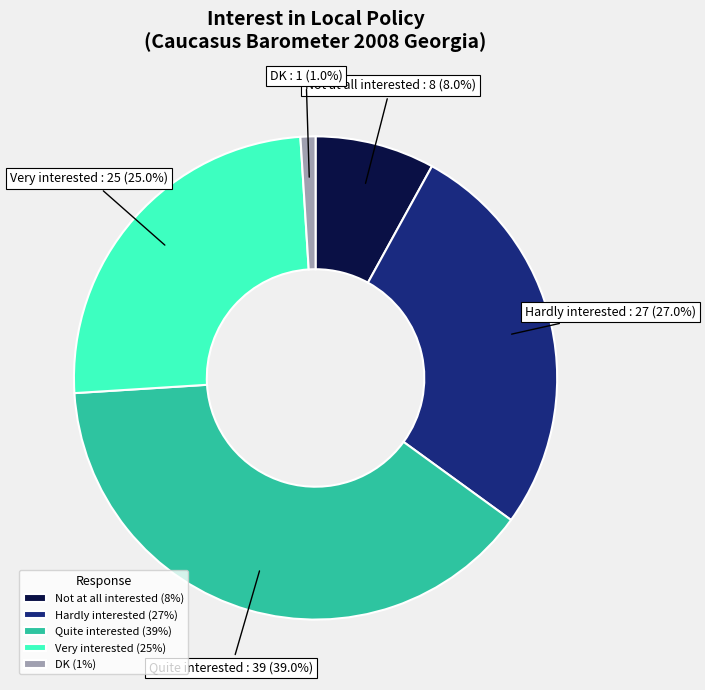

To the nearest percent, what is the combined percentage of Quite interested and Very interested?

64%